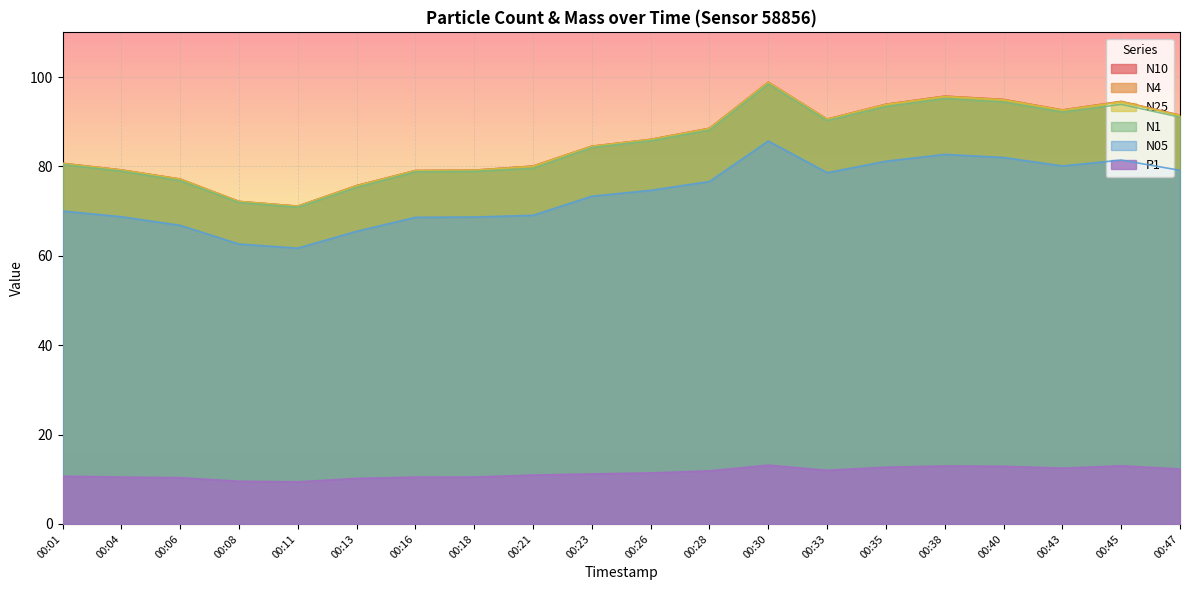

True or false: N05 has more than 0 points higher than both neighbors.

True